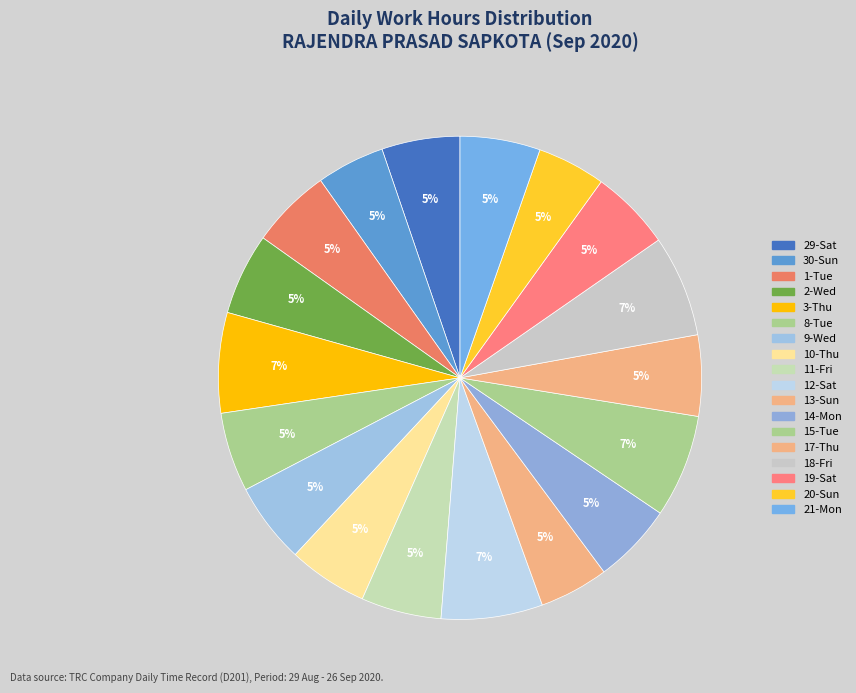

How many slices are in this pie chart?

18